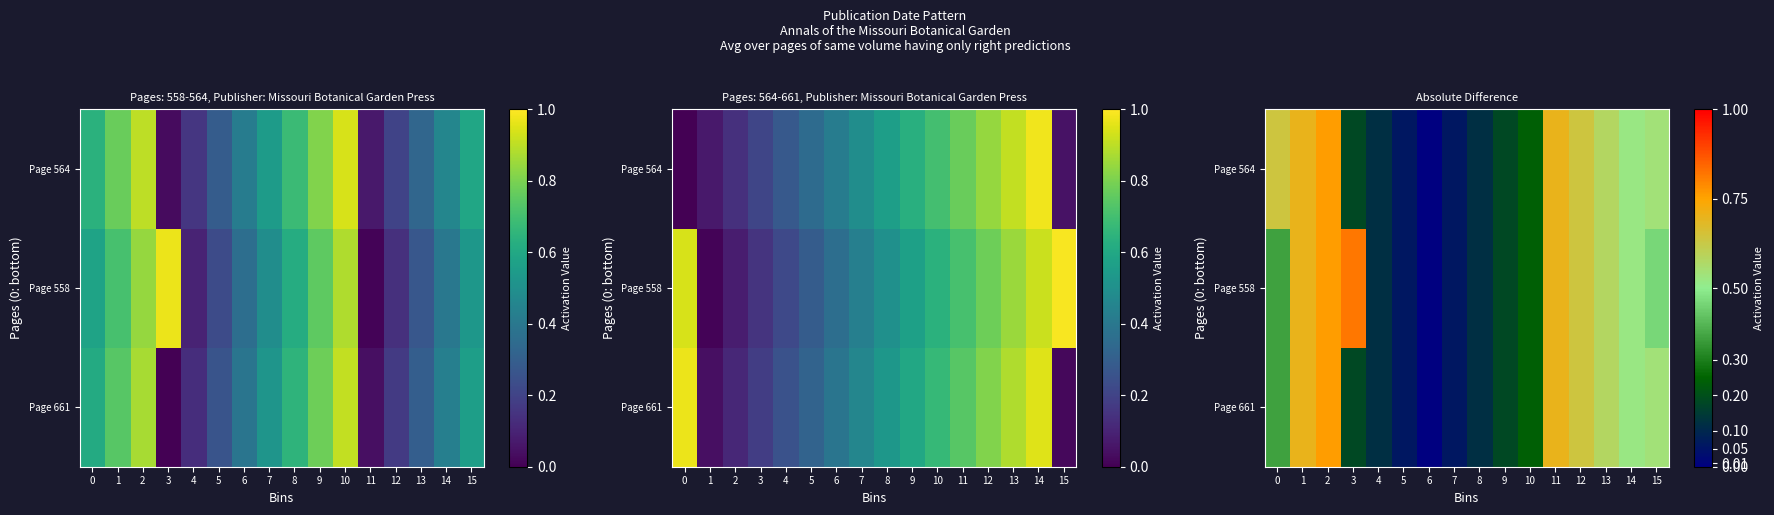

How many data points in Page 661 are above 0?

15